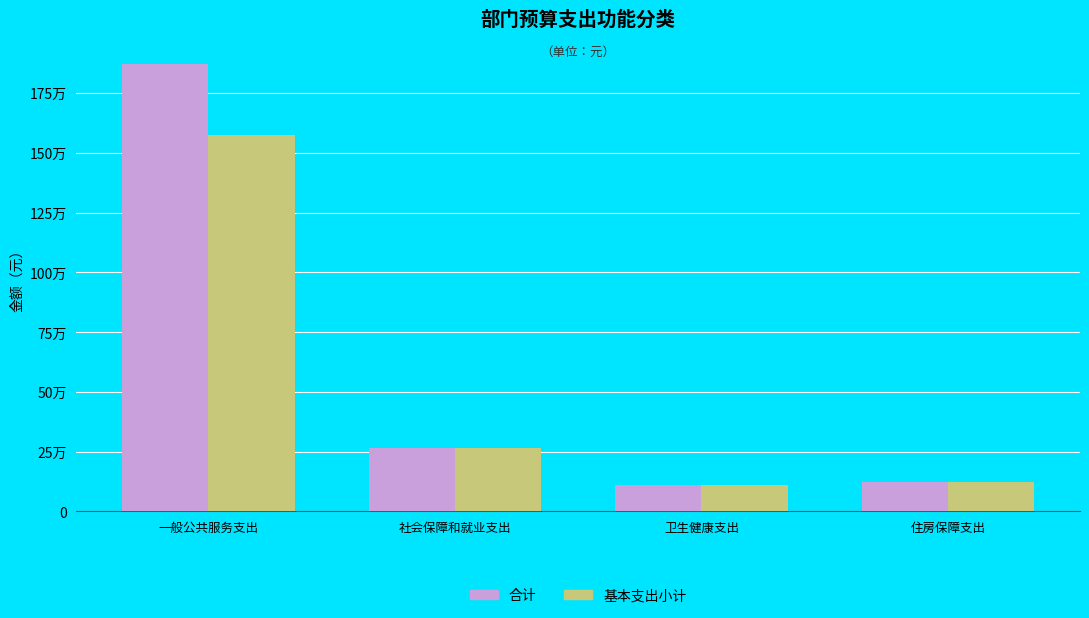

At which label does 基本支出小计 reach its minimum?

卫生健康支出